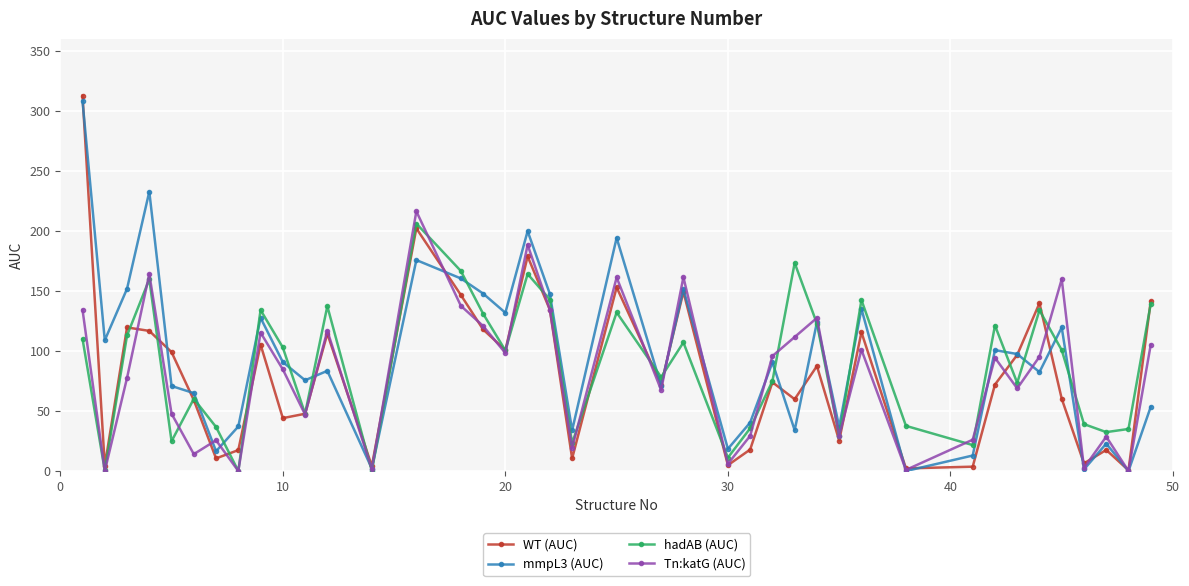

Which series has the widest spread of values?

WT (AUC)